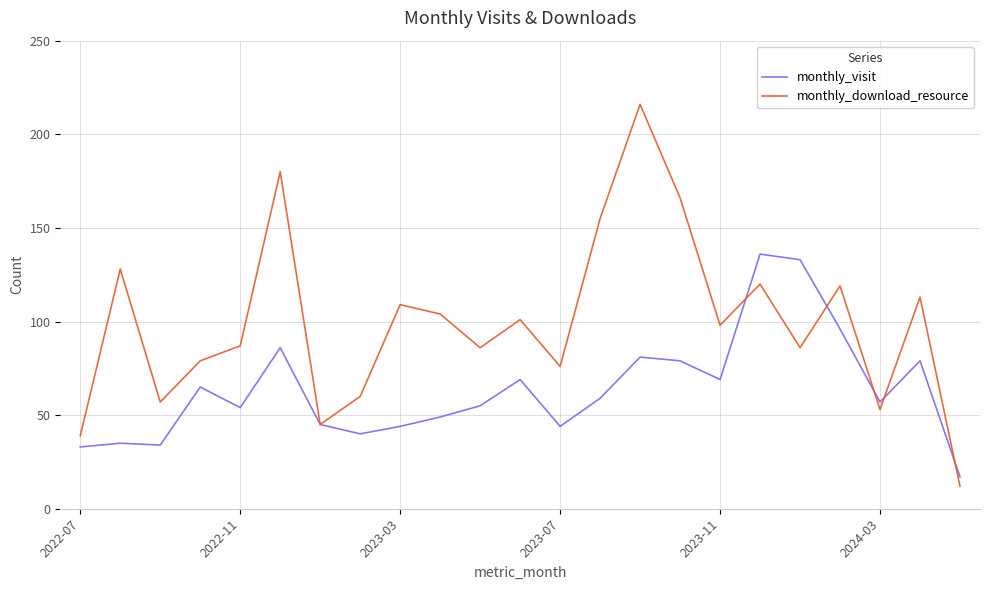

List the series in order of their peak value, highest first.

monthly_download_resource, monthly_visit